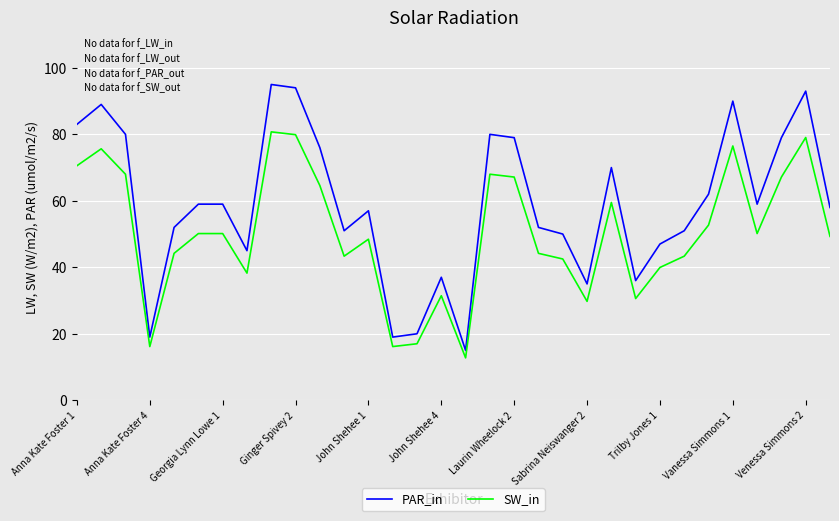

True or false: SW_in and PAR_in intersect in this chart.

False